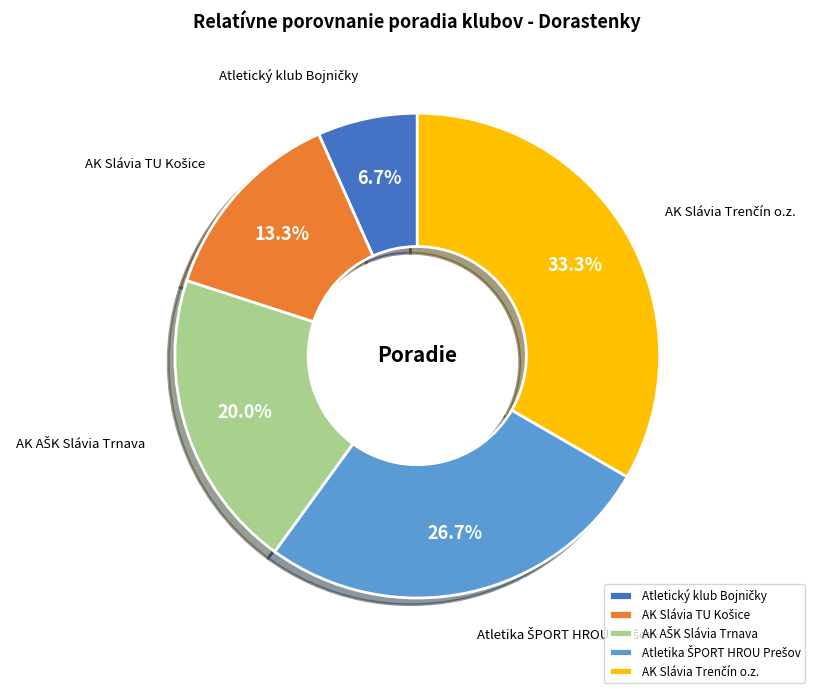

Is there any slice that represents more than half of the pie?

No